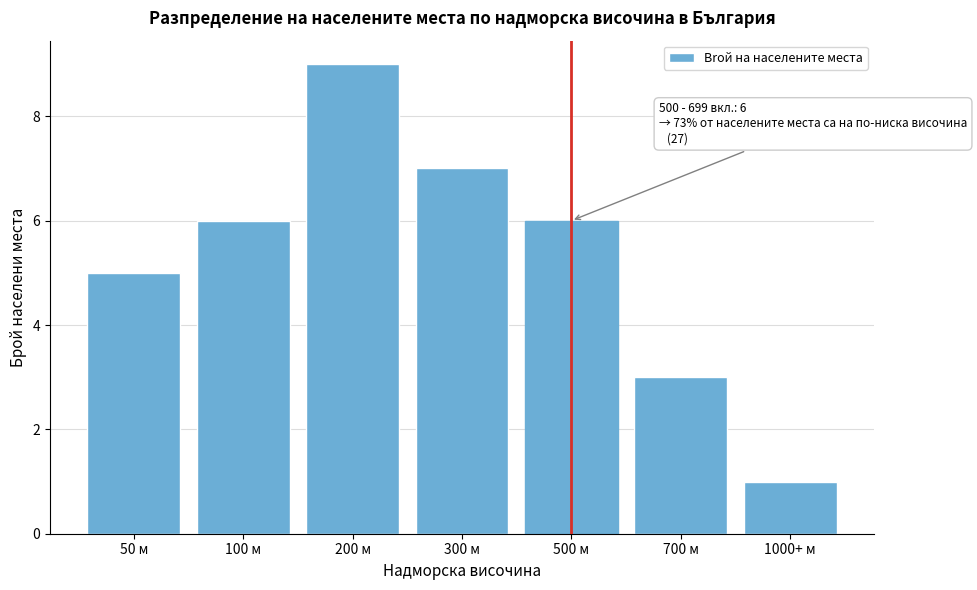

Reading left to right, transcribe all the data shown in this chart.

5	6	9	7	6	3	1